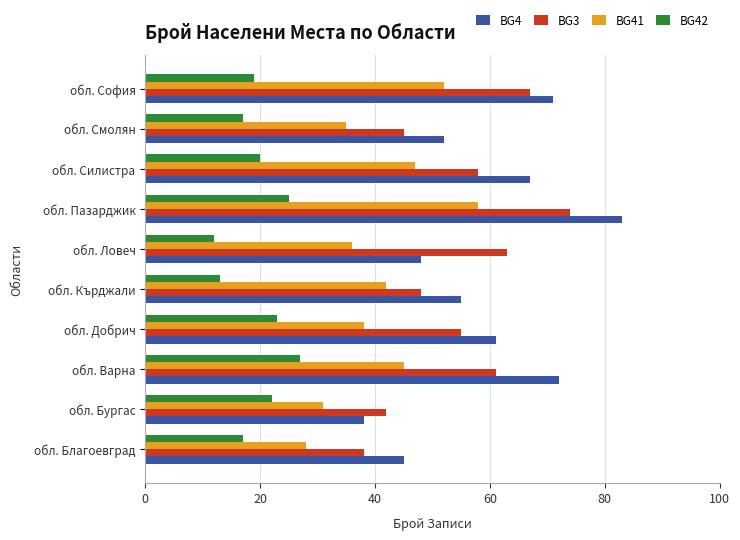

Which category has the highest value across all series?

обл. Пазарджик